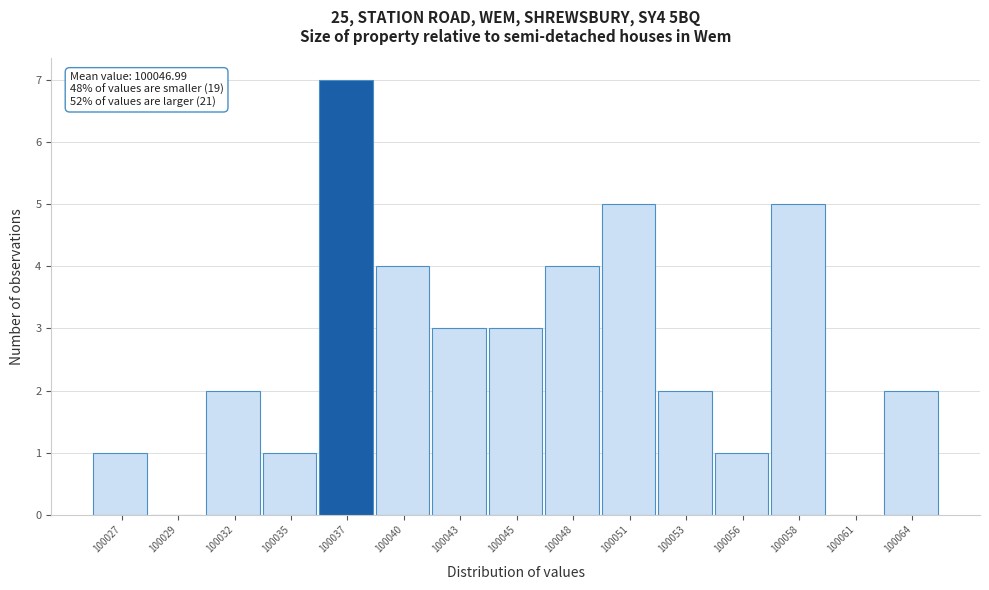

Reading left to right, transcribe all the data shown in this chart.

100027=1	100029=0	100032=2	100035=1	100037=7	100040=4	100043=3	100045=3	100048=4	100051=5	100053=2	100056=1	100058=5	100061=0	100064=2